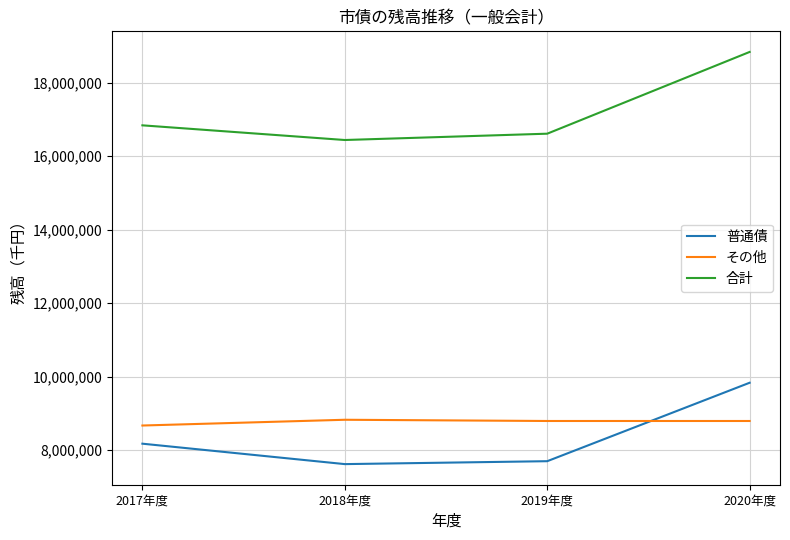

At which label does 合計 reach its minimum?

2018年度